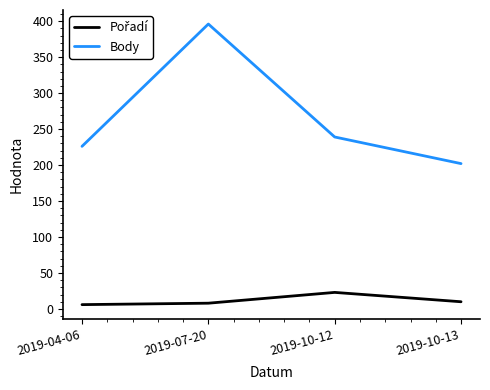

Rank the categories by Body value from highest to lowest.

2019-07-20, 2019-10-12, 2019-04-06, 2019-10-13